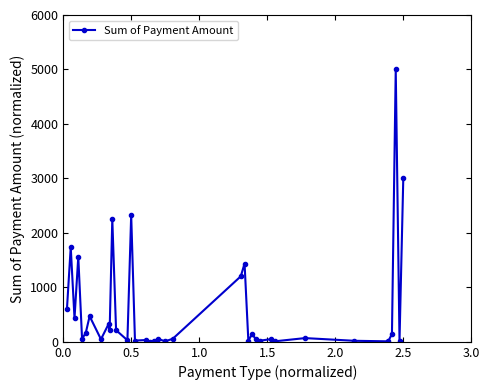

What is the difference between the maximum and minimum values?

4994.0